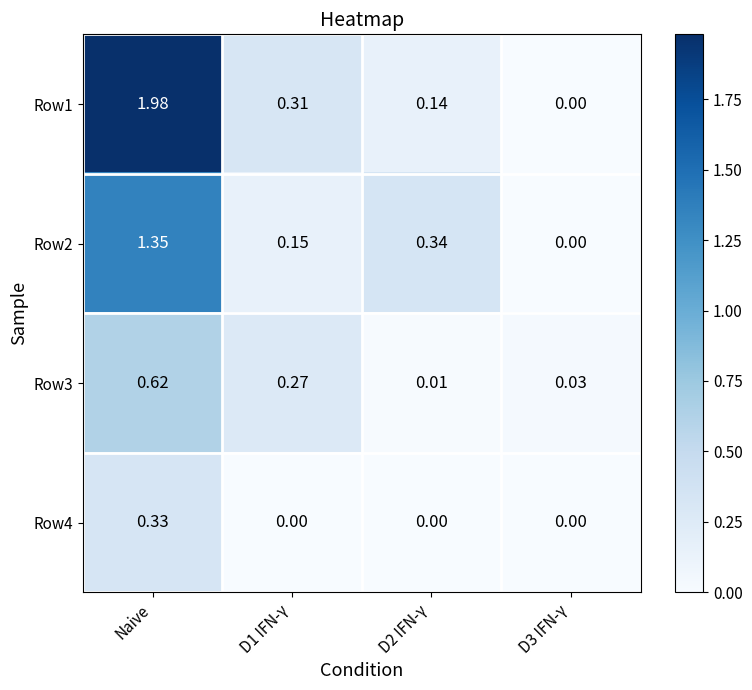

At how many categories does at least one series exceed 1?

1